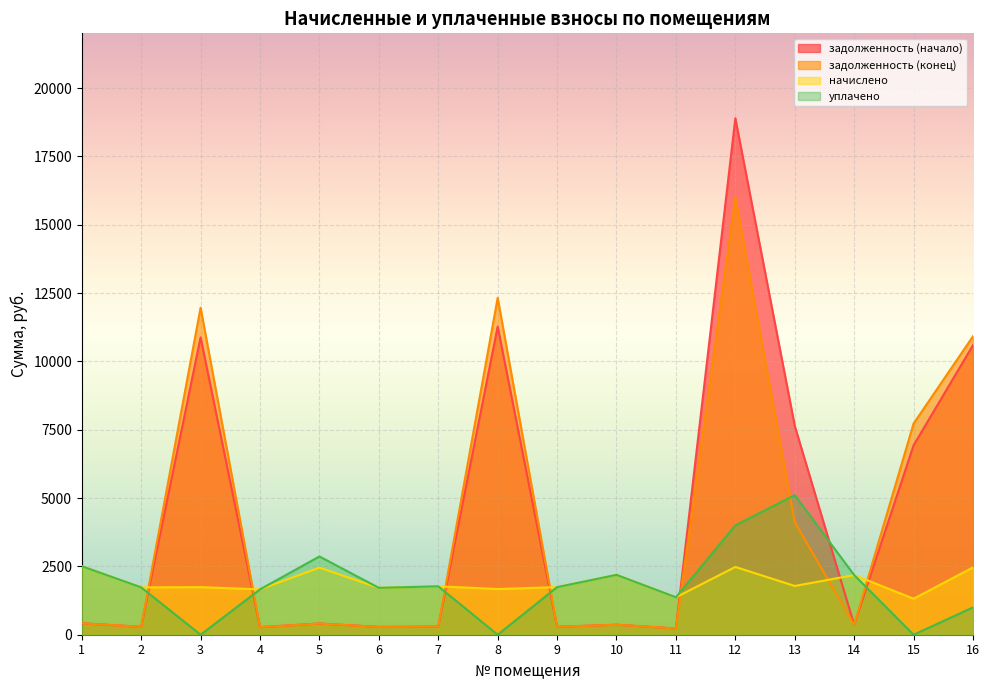

What is the total value across all series at 10?

5110.6